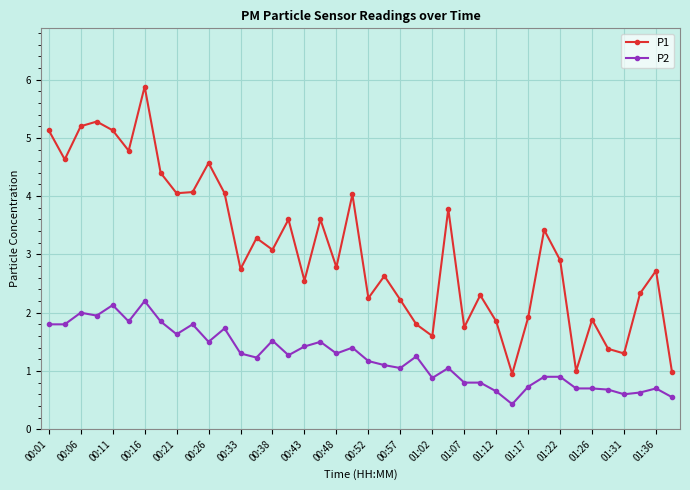

Which series has the largest range (max minus min)?

P1